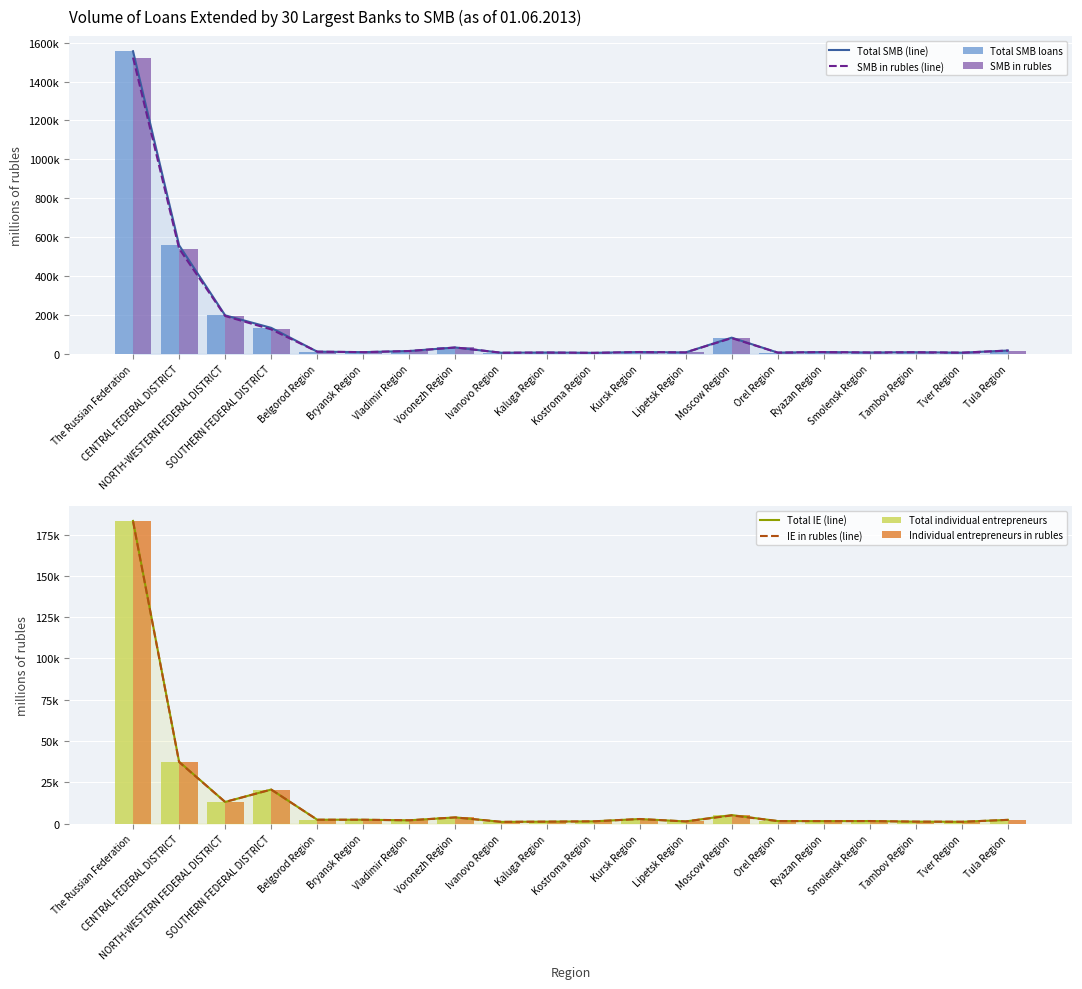

At which category is the sum across all series the highest?

The Russian Federation